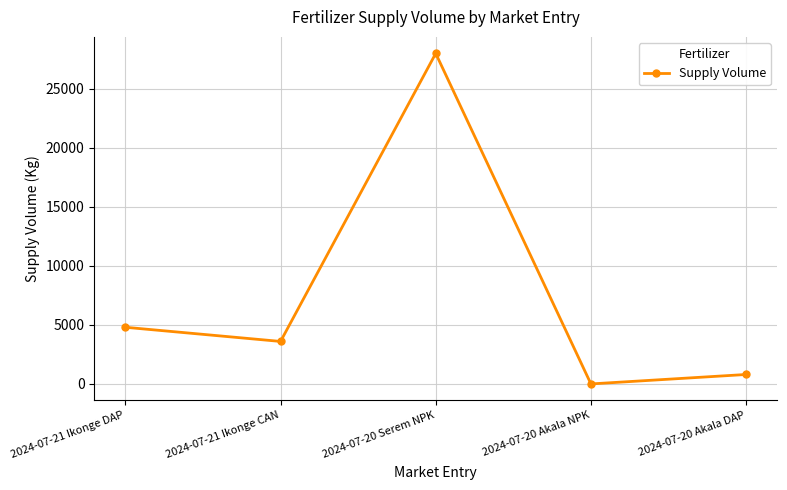

What is the change in value from 2024-07-20 Serem NPK to 2024-07-20 Akala NPK?

-28000